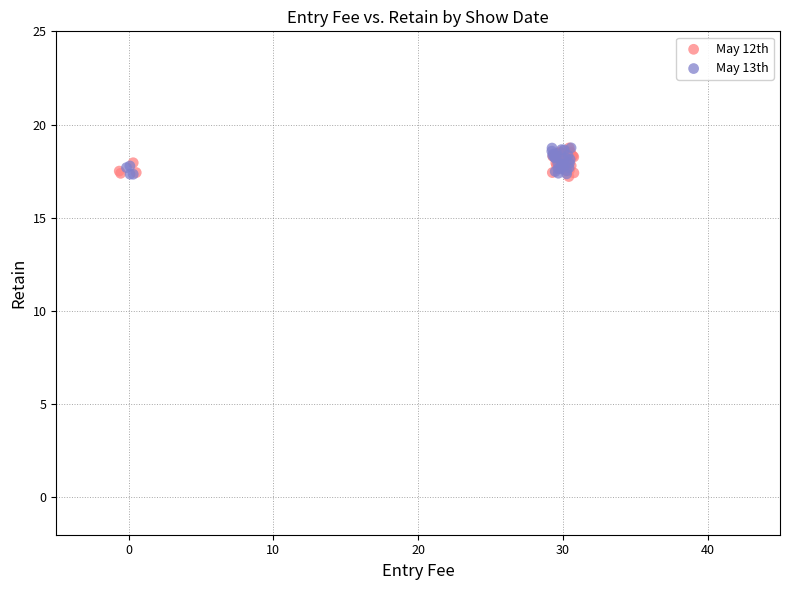

What are all the series names shown in the legend?

May 12th, May 13th